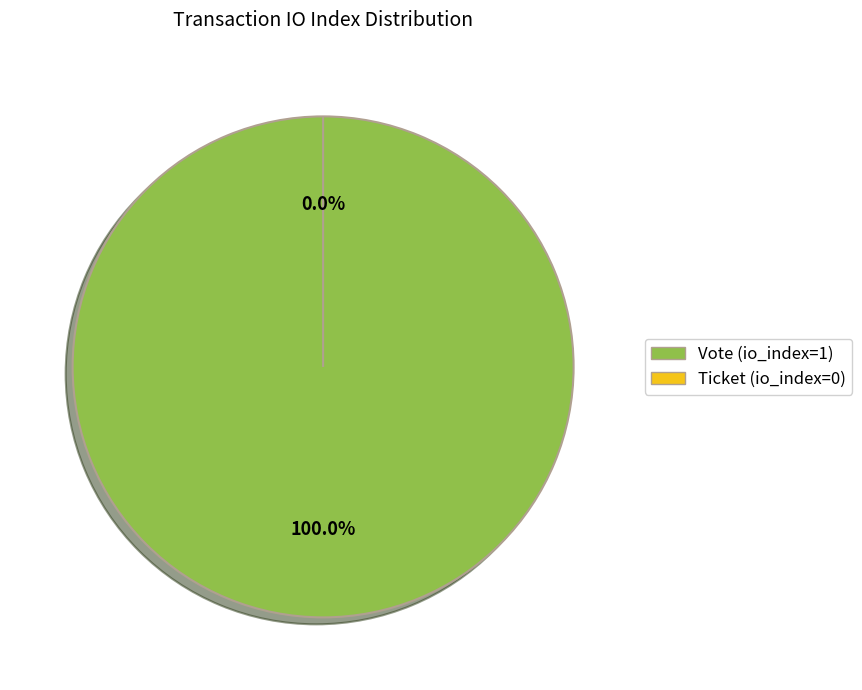

Between Ticket (io_index=0) and Vote (io_index=1), which is larger?

Vote (io_index=1)